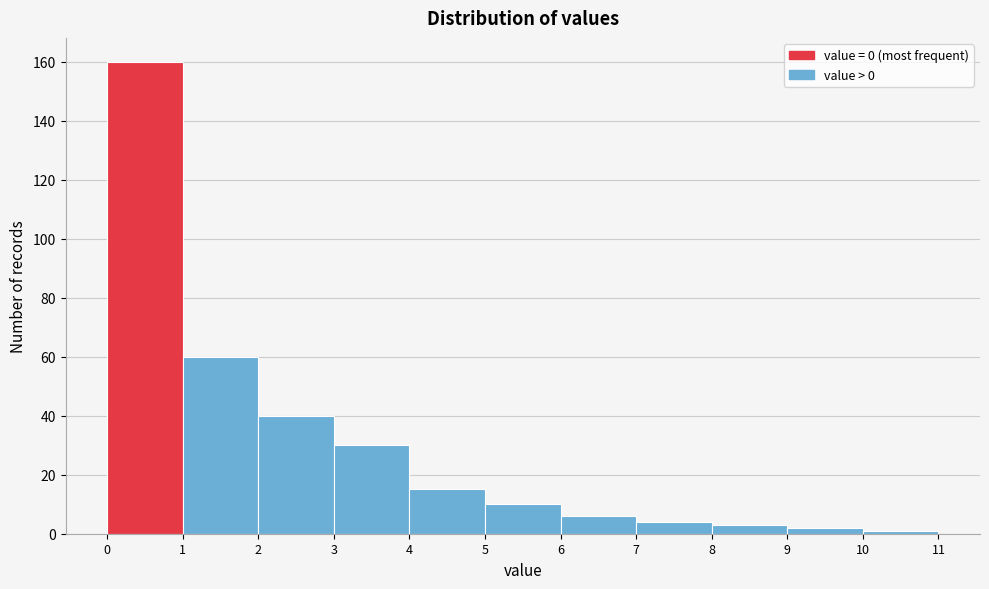

Which range on the x-axis has the tallest bar?

0 to 1